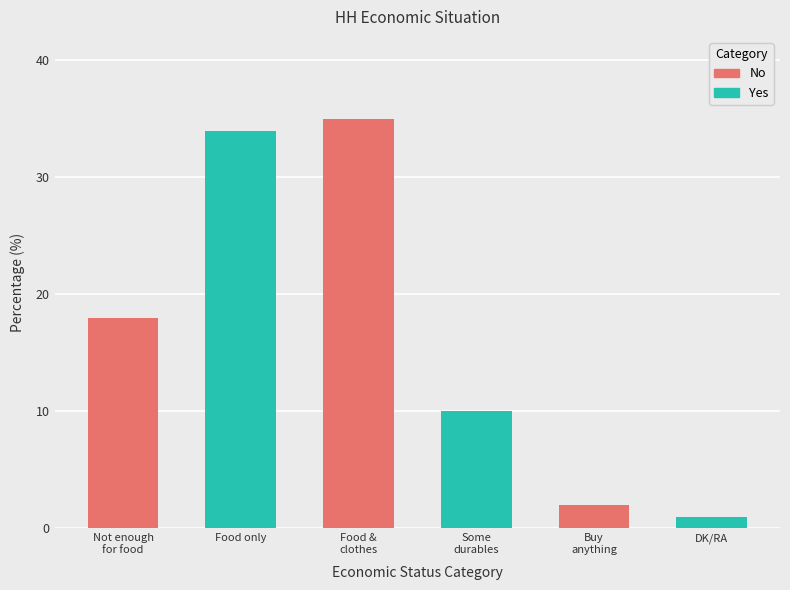

List the labels in order of value, smallest first.

DK/RA, Buy
anything, Some
durables, Not enough
for food, Food only, Food &
clothes